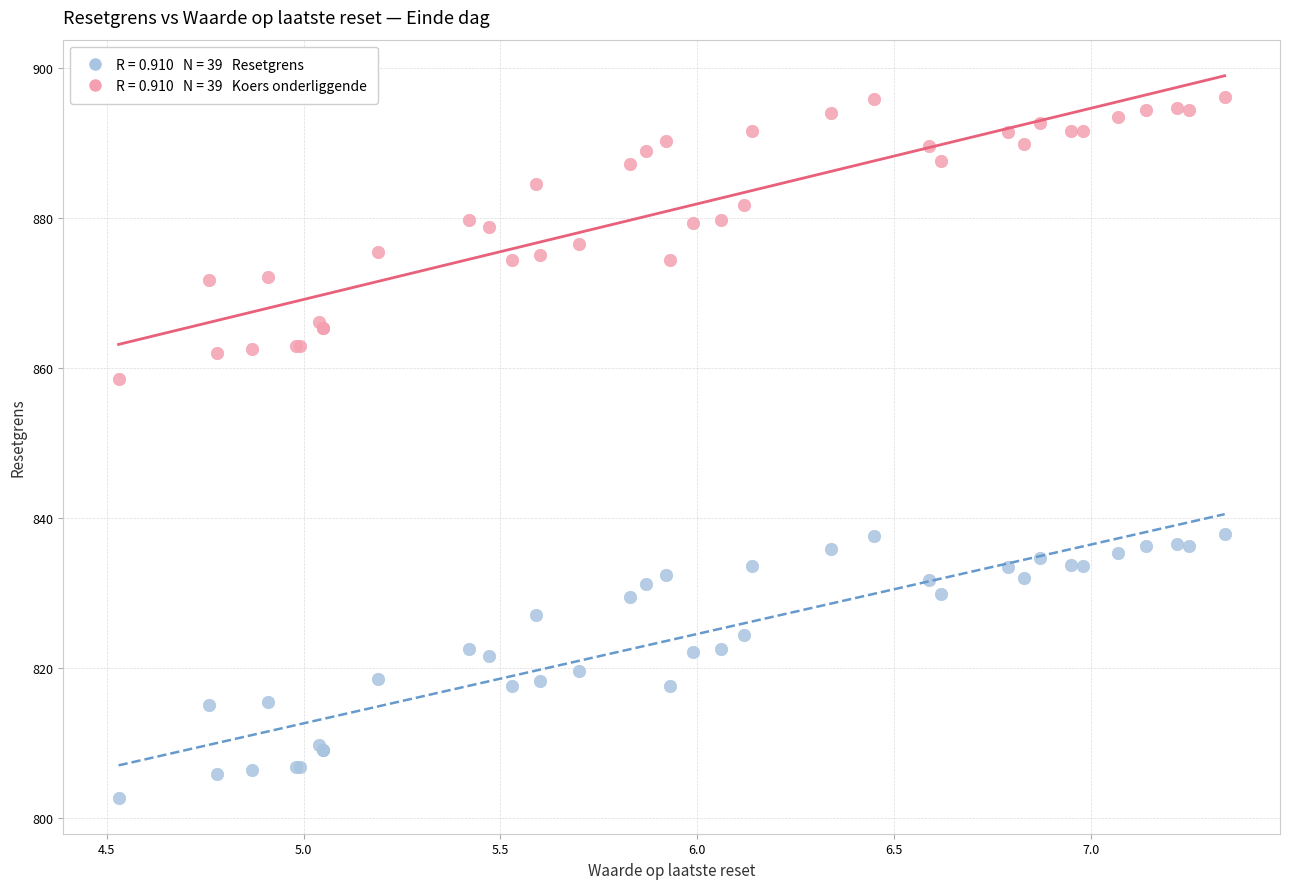

Across all series, what Y value is closest to 849?

858.6